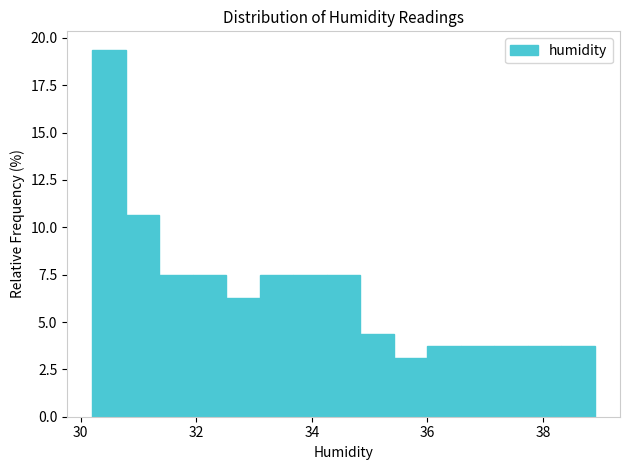

Around what value on the x-axis is the tallest bar? Give the approximate position of its centre, as read against the axis.

30.4